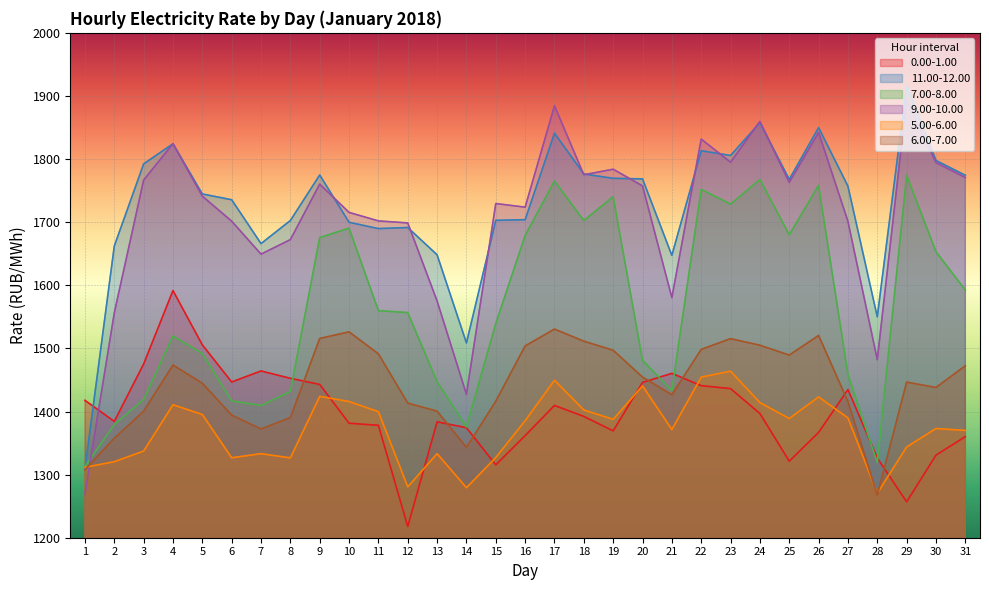

What are all the series names shown in the legend?

0.00-1.00, 11.00-12.00, 7.00-8.00, 9.00-10.00, 5.00-6.00, 6.00-7.00